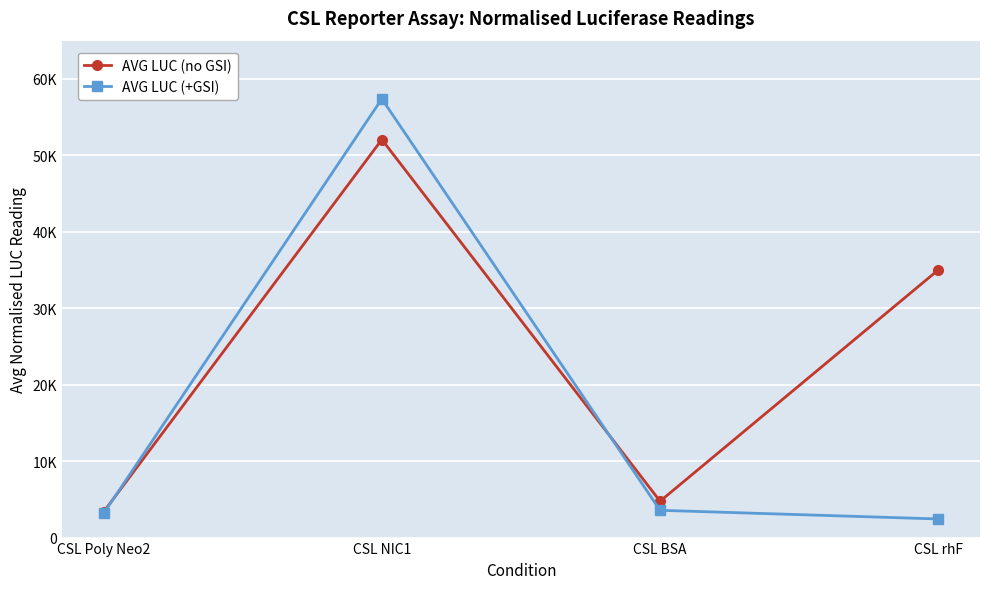

Is this an area chart (filled region under the line)?

No